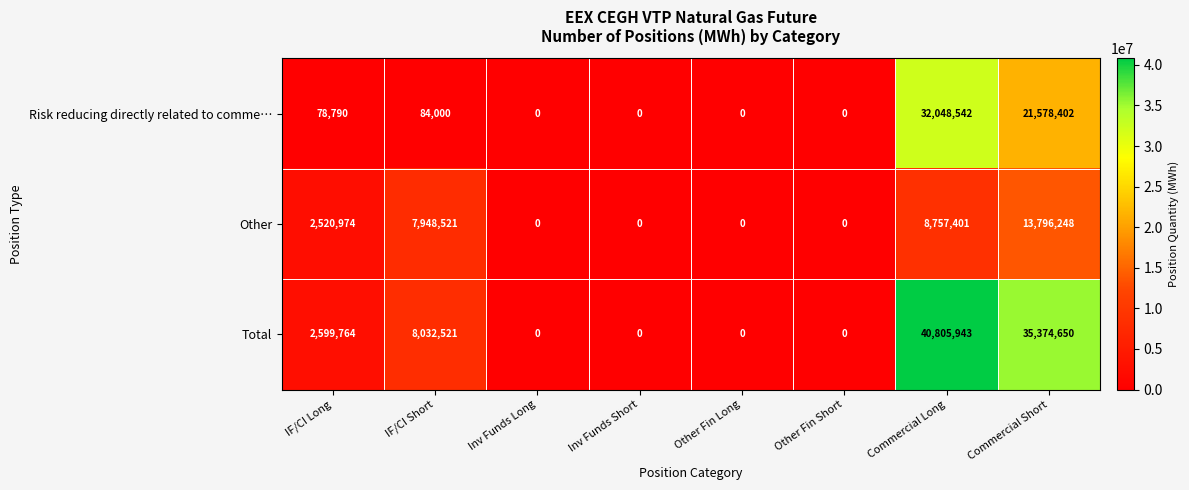

Rank the series by their maximum value, from highest to lowest.

Total, Risk reducing directly related to comme…, Other